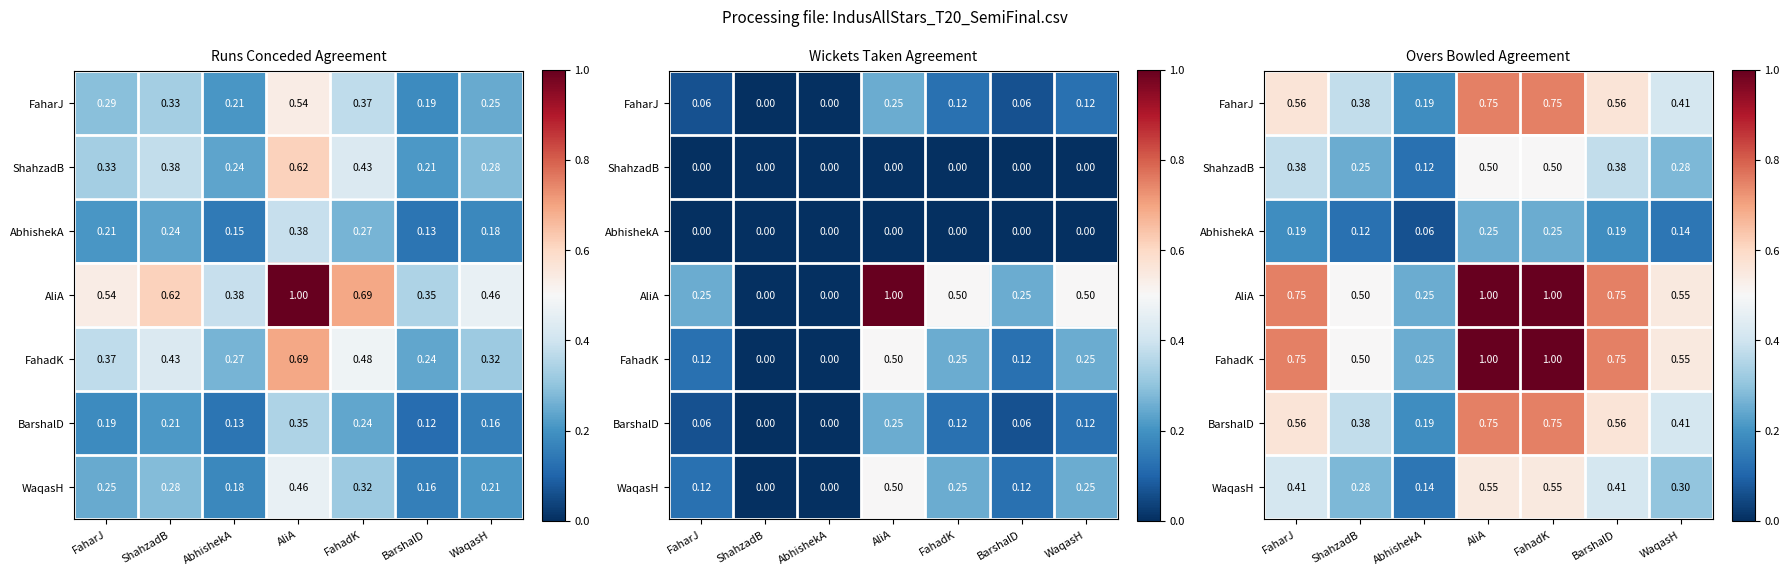

What is the minimum value for FaharJ?

0.2